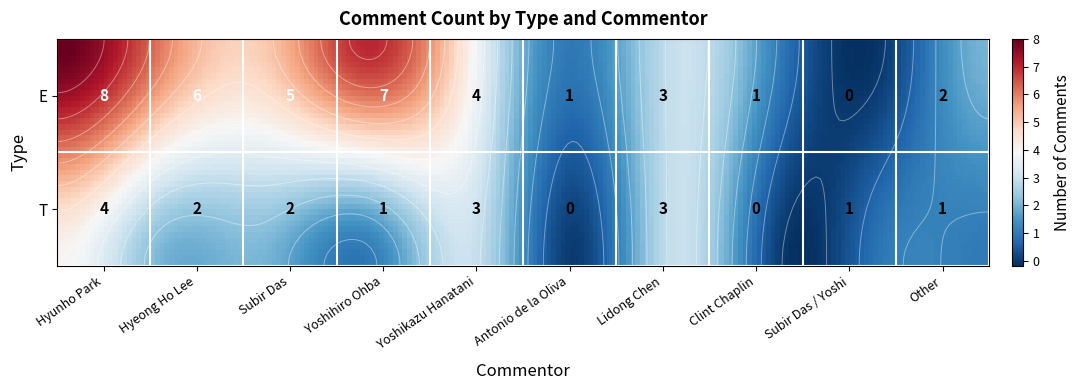

Which series has the largest total across all categories?

E